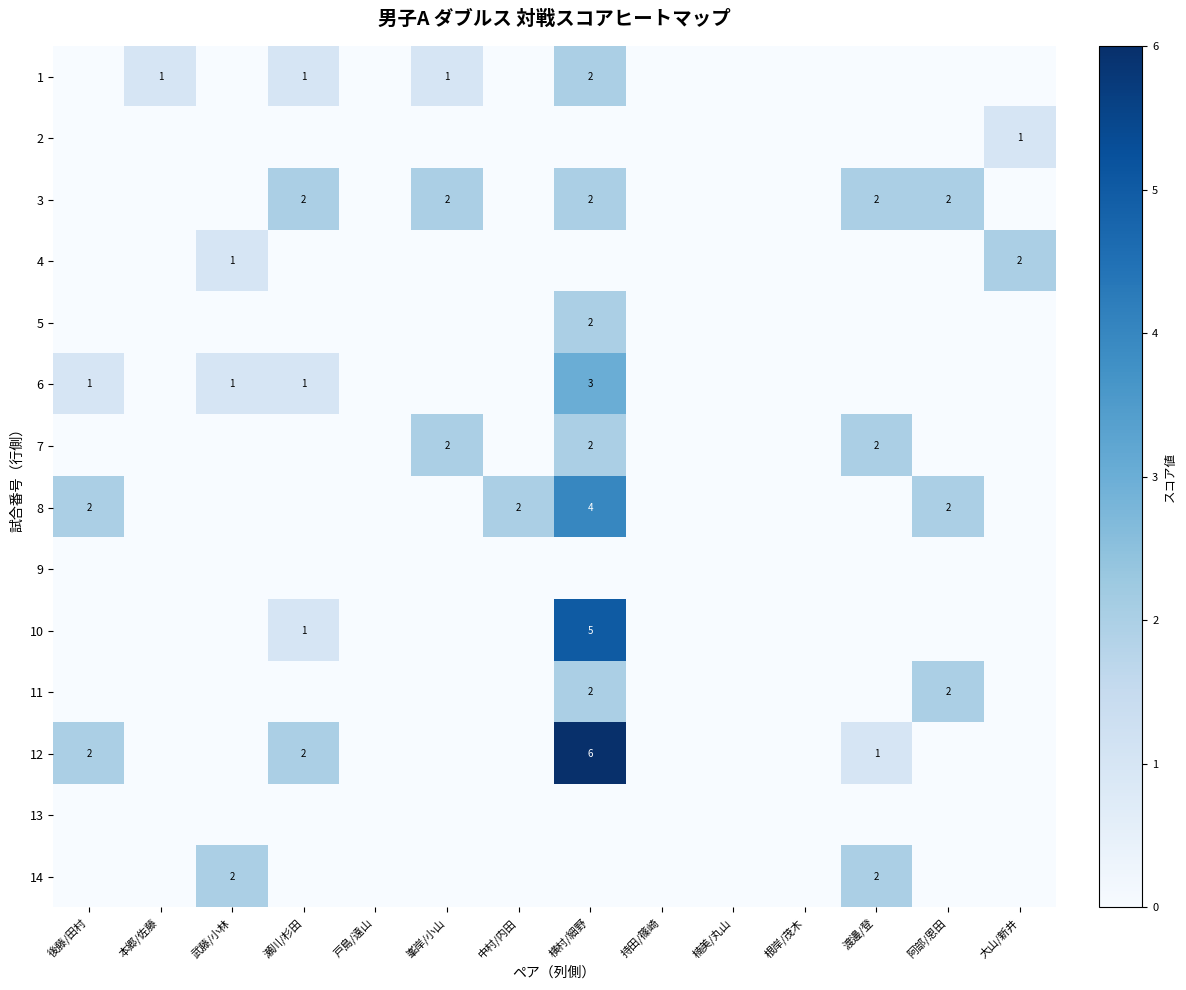

Which category has the lowest value in the 11 series?

後藤/田村